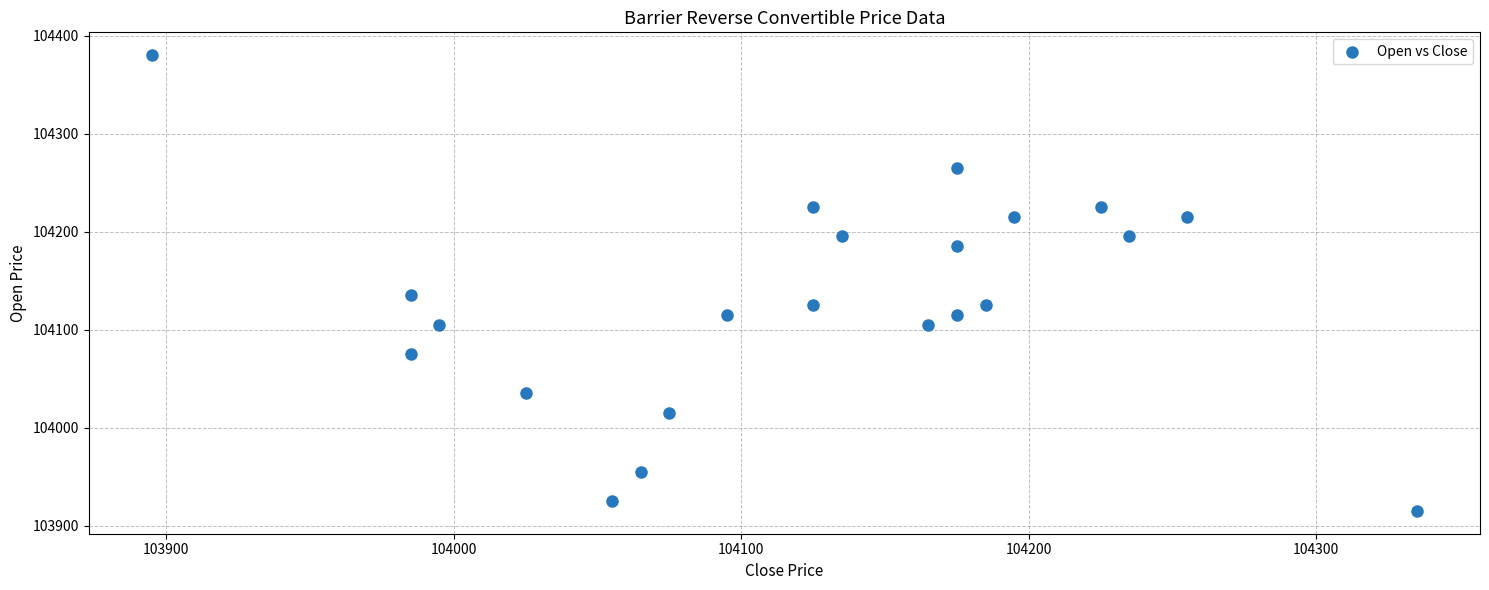

What is the range of Y values (max minus min)?

465